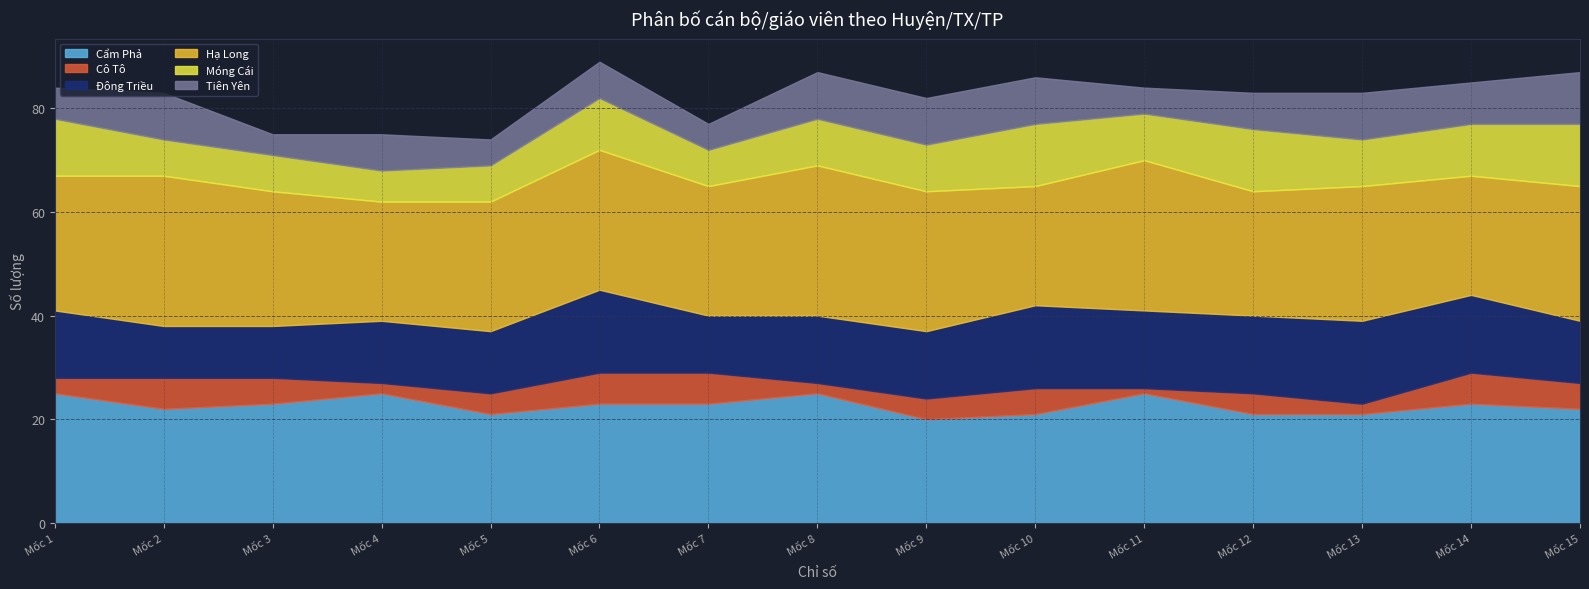

What is the minimum value for Cẩm Phả?

20